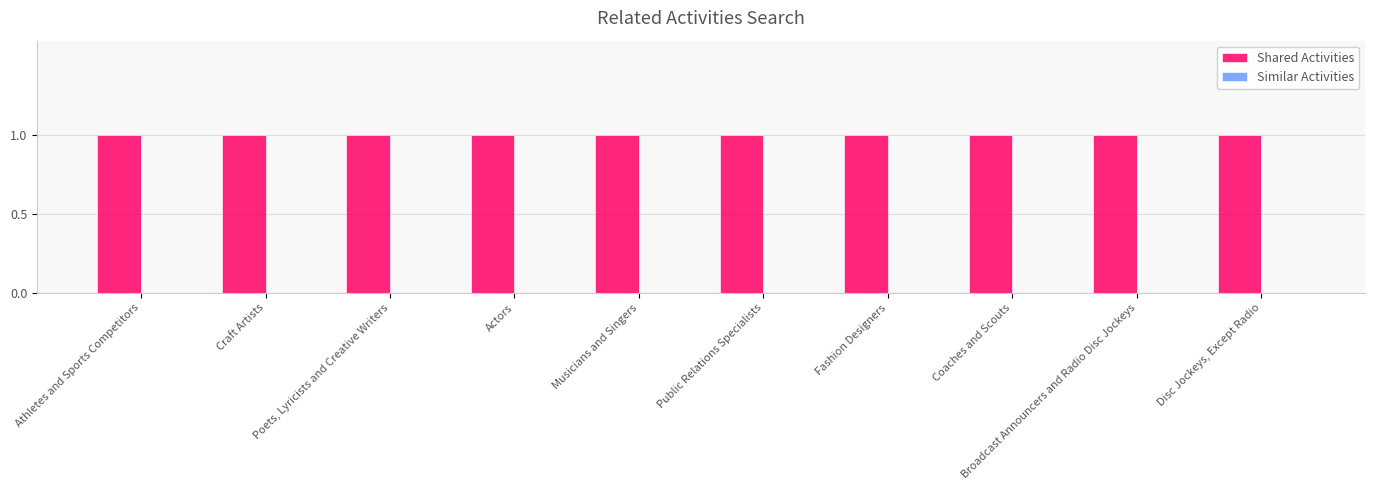

Rank the series at Musicians and Singers from highest to lowest value.

Shared Activities, Similar Activities